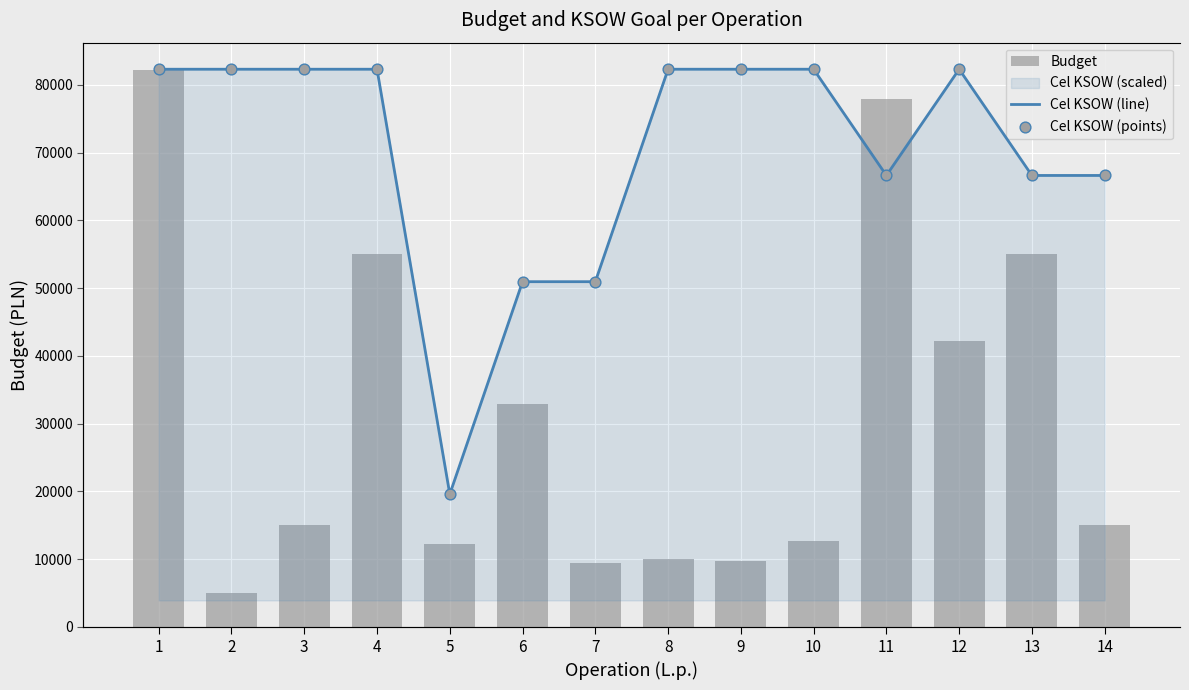

Which series has the largest Y range (max minus min)?

Budget